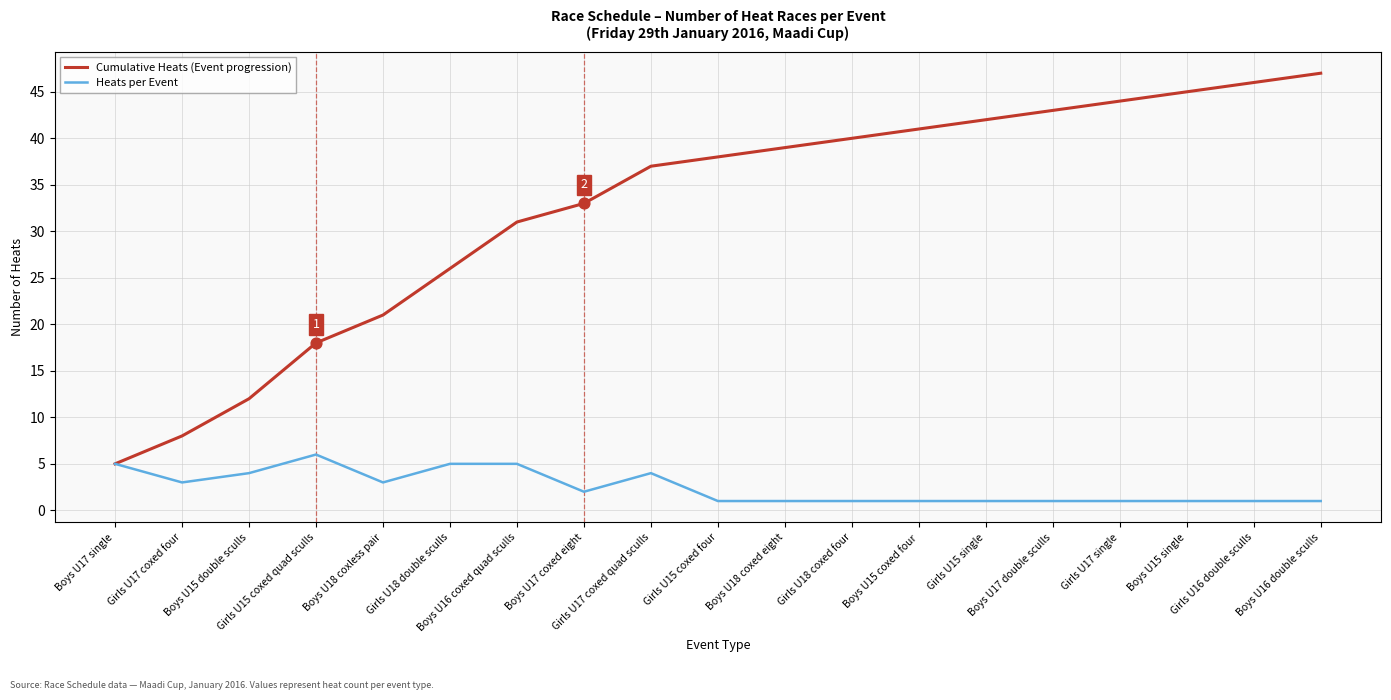

What is the maximum value shown in the chart?

47